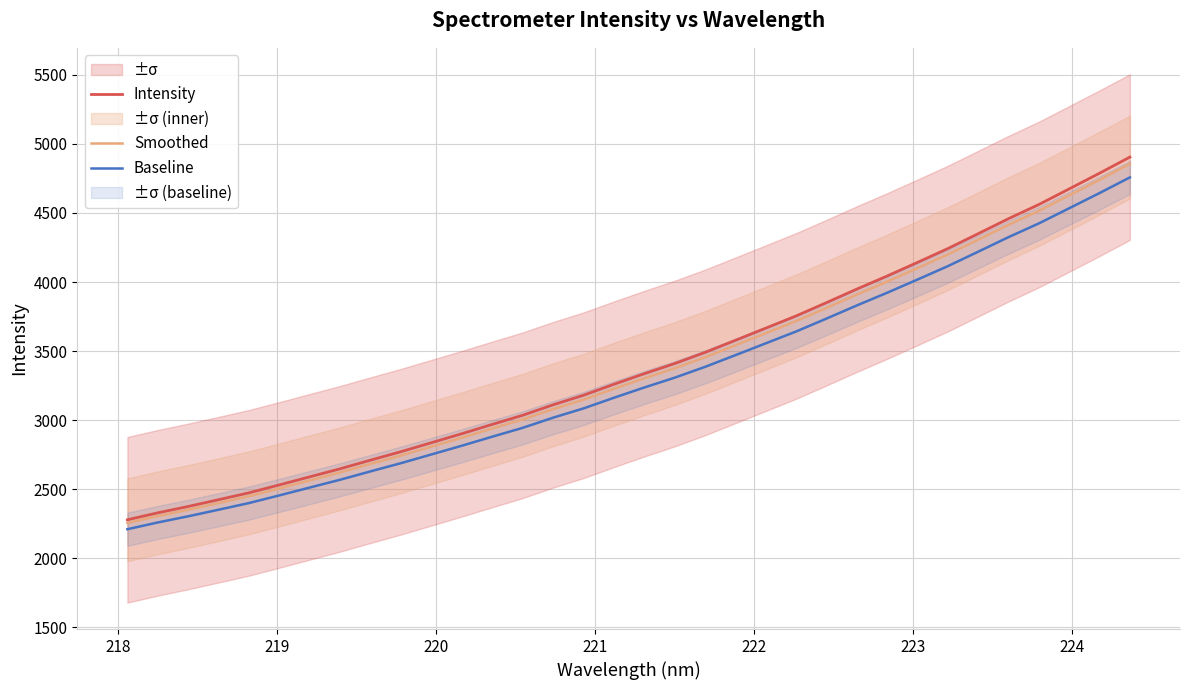

True or false: Smoothed and Intensity intersect in this chart.

False